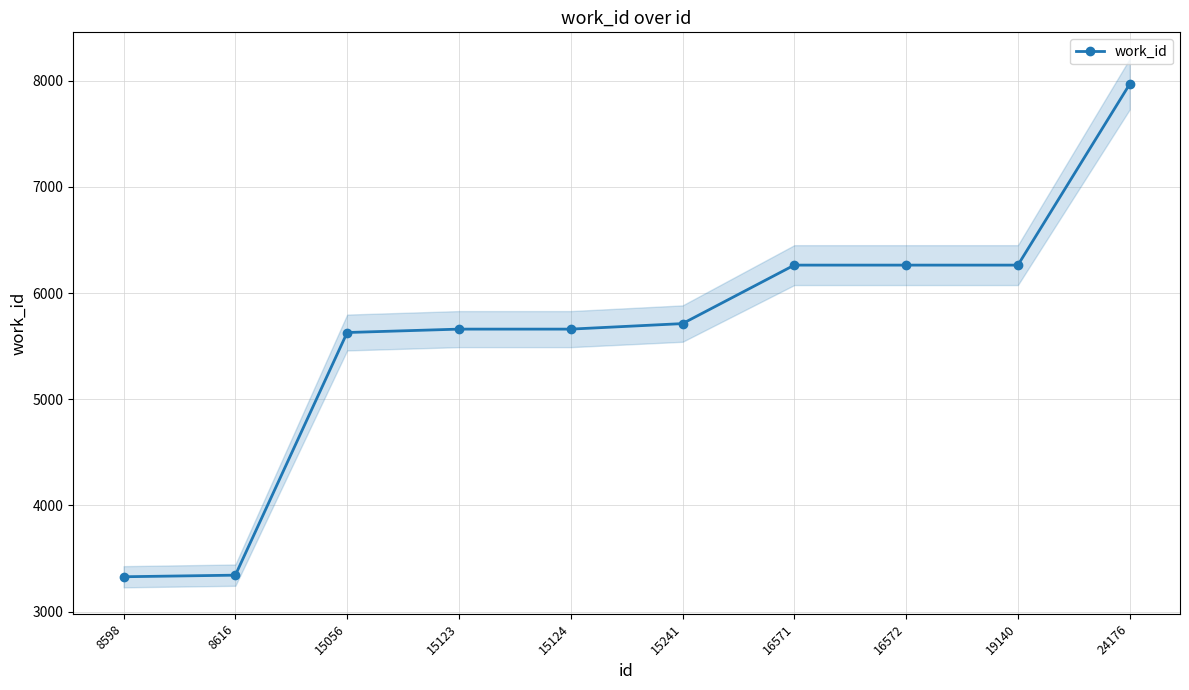

List the labels in order of value, smallest first.

8598, 8616, 15056, 15123, 15124, 15241, 16571, 16572, 19140, 24176